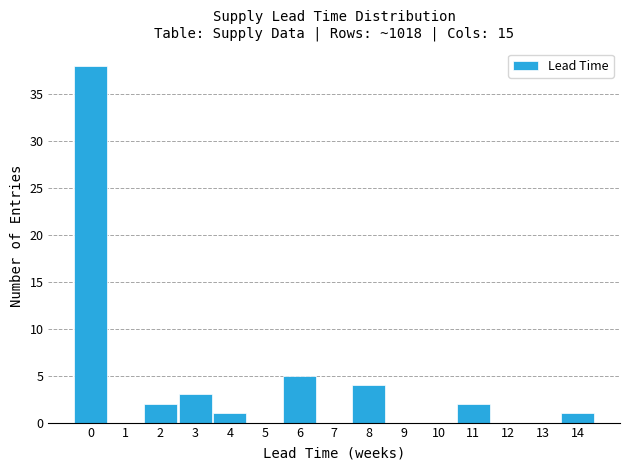

Reading right to left, list all the values displayed in this chart.

14=1	13=0	12=0	11=2	10=0	9=0	8=4	7=0	6=5	5=0	4=1	3=3	2=2	1=0	0=38